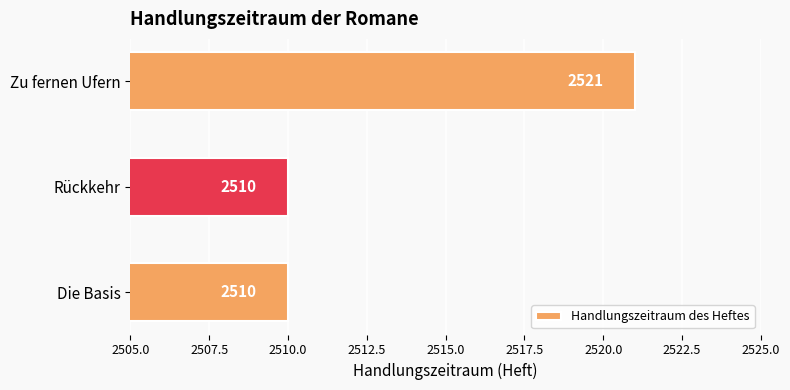

What is the sum of all values?

7541